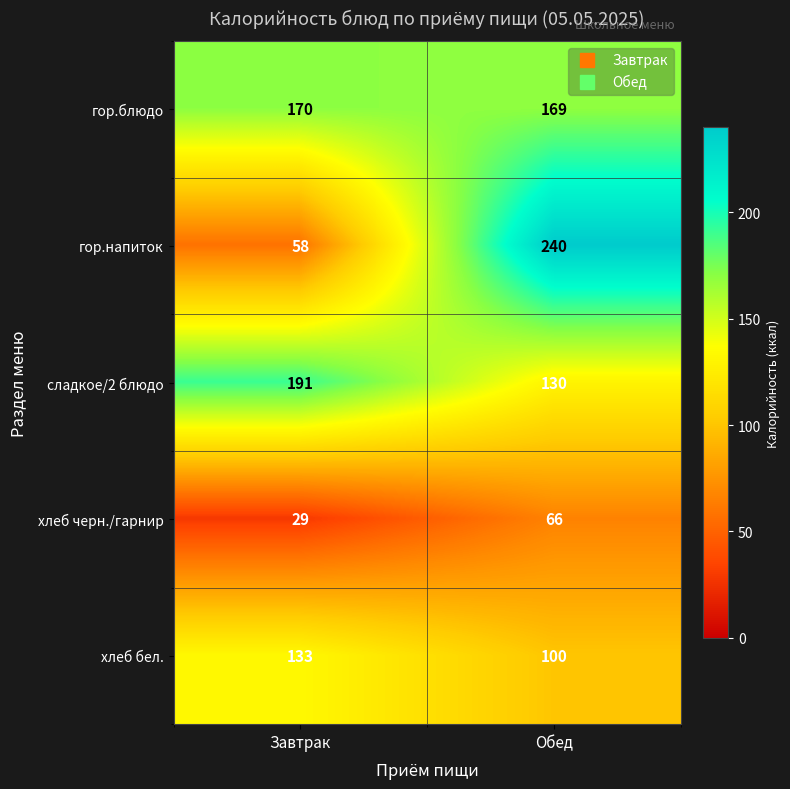

Reading right to left, extract all data points from this chart.

гор.блюдо: 169	170
гор.напиток: 240	58
сладкое/2 блюдо: 130	191
хлеб черн./гарнир: 66	29
хлеб бел.: 100	133